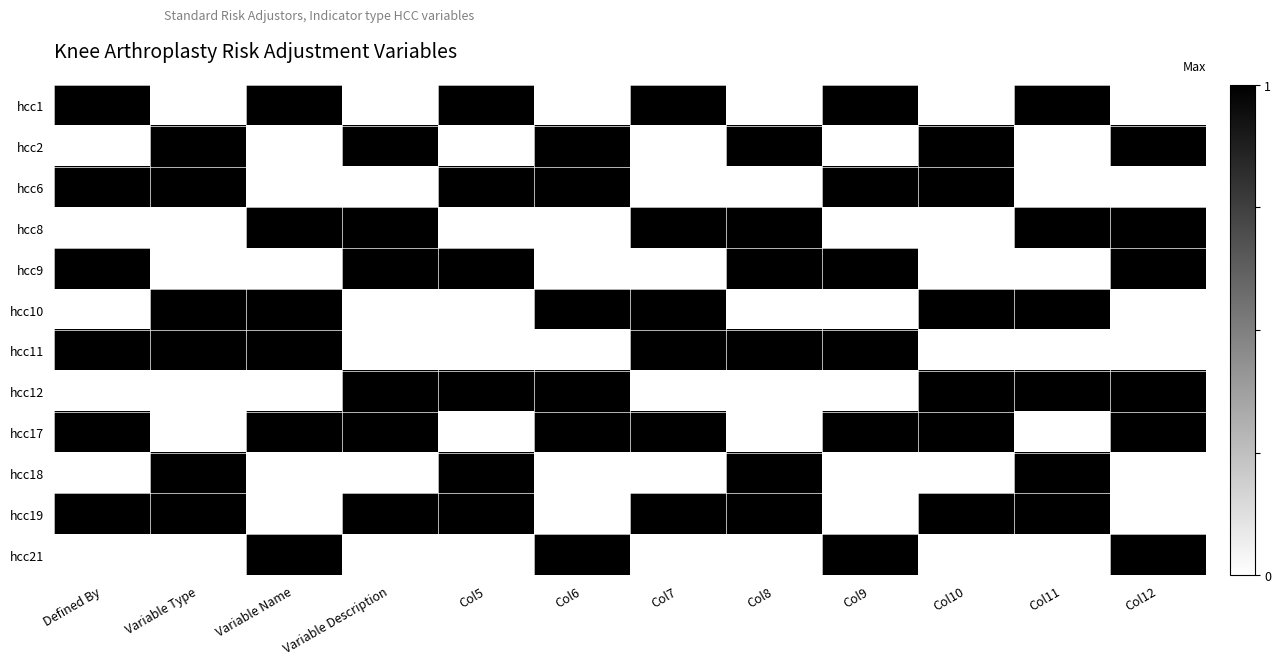

At how many categories does at least one series exceed 0?

12